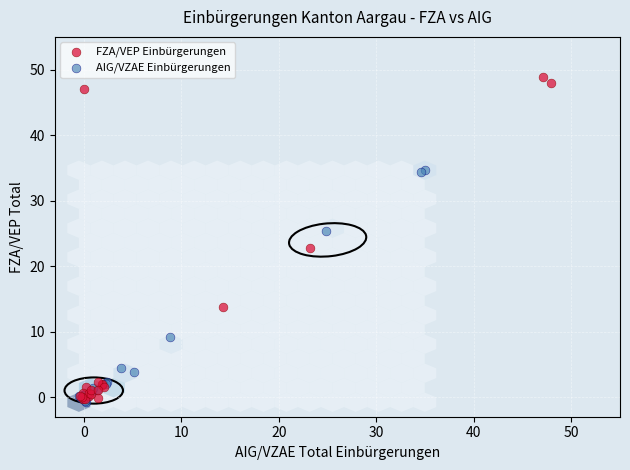

Which series has the widest spread of Y values?

FZA/VEP Einbürgerungen